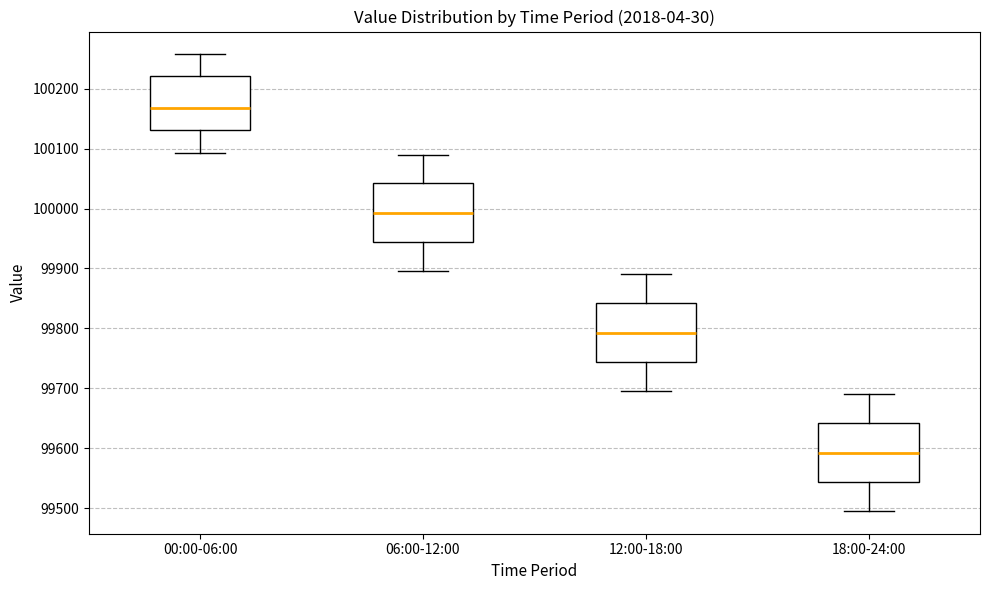

Reading left to right, transcribe this box plot: for each box, give where its median line is, the range the box spans, and where its two whiskers end, as read against the y-axis. The values are not printed on the chart, so give them approximately, as read against the axis.

00:00-06:00: median 100170, box 100130 to 100220, whiskers 100090 to 100260
06:00-12:00: median 99990, box 99940 to 100040, whiskers 99900 to 100090
12:00-18:00: median 99790, box 99740 to 99840, whiskers 99700 to 99890
18:00-24:00: median 99590, box 99540 to 99640, whiskers 99500 to 99690